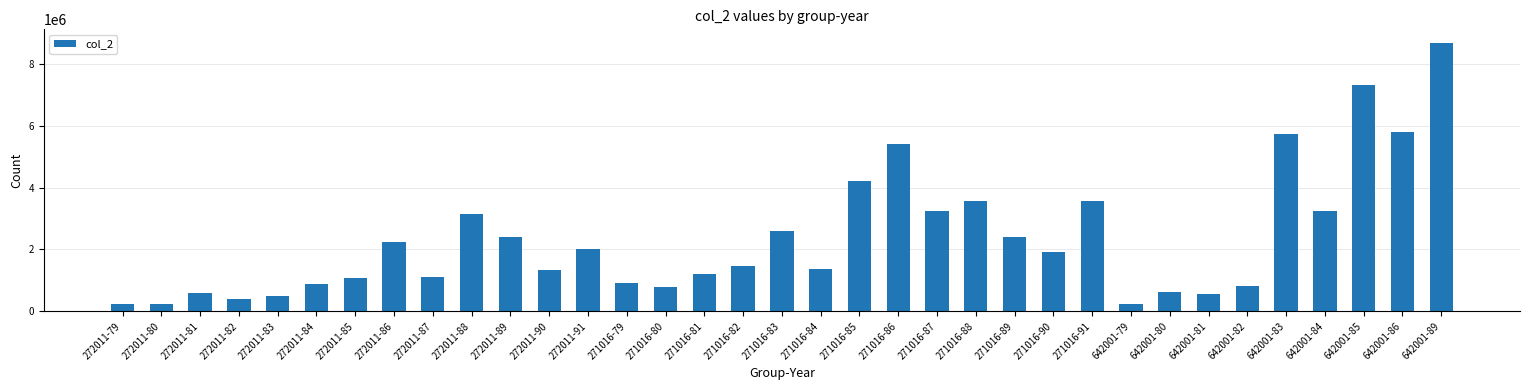

The value at 272011-91 is 2007917. True or false?

True